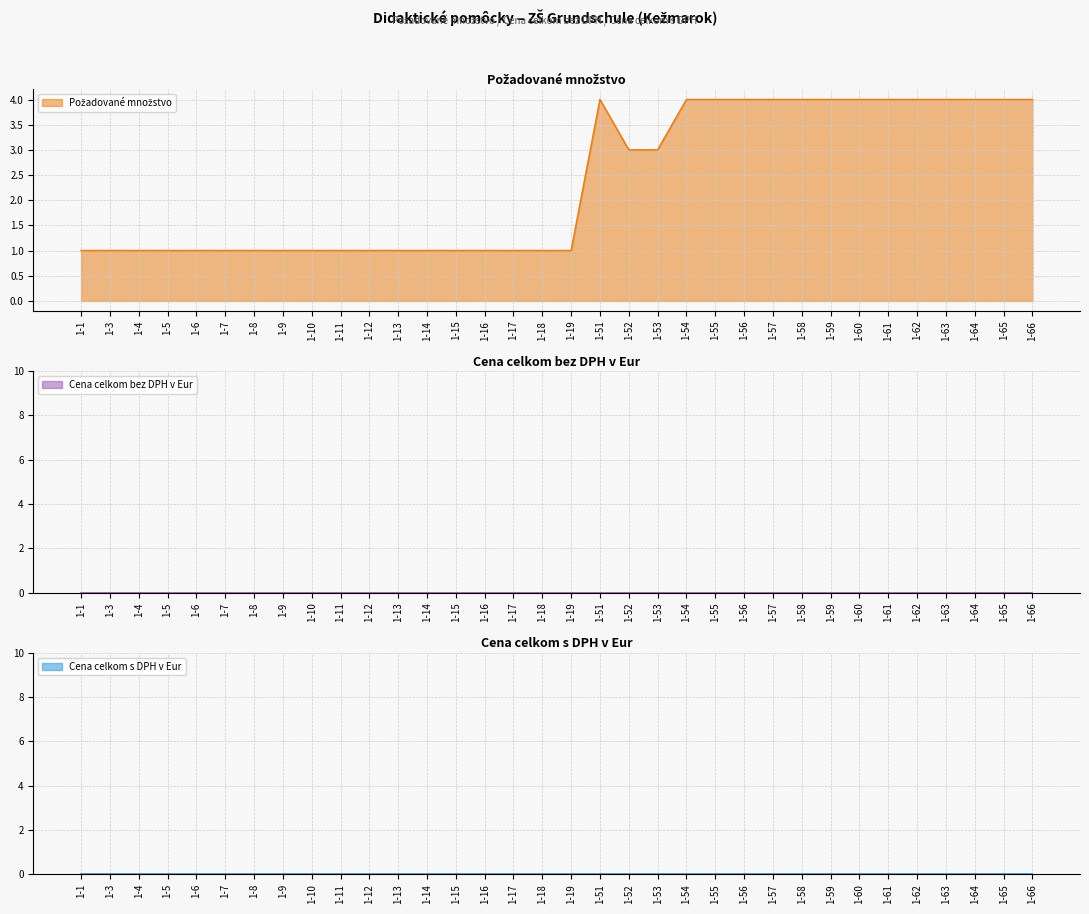

Reading left to right, extract all data points from this chart.

Požadované množstvo: 1-1=1	1-3=1	1-4=1	1-5=1	1-6=1	1-7=1	1-8=1	1-9=1	1-10=1	1-11=1	1-12=1	1-13=1	1-14=1	1-15=1	1-16=1	1-17=1	1-18=1	1-19=1	1-51=4	1-52=3	1-53=3	1-54=4	1-55=4	1-56=4	1-57=4	1-58=4	1-59=4	1-60=4	1-61=4	1-62=4	1-63=4	1-64=4	1-65=4	1-66=4
Cena celkom bez DPH v Eur: 1-1=0	1-3=0	1-4=0	1-5=0	1-6=0	1-7=0	1-8=0	1-9=0	1-10=0	1-11=0	1-12=0	1-13=0	1-14=0	1-15=0	1-16=0	1-17=0	1-18=0	1-19=0	1-51=0	1-52=0	1-53=0	1-54=0	1-55=0	1-56=0	1-57=0	1-58=0	1-59=0	1-60=0	1-61=0	1-62=0	1-63=0	1-64=0	1-65=0	1-66=0
Cena celkom s DPH v Eur: 1-1=0	1-3=0	1-4=0	1-5=0	1-6=0	1-7=0	1-8=0	1-9=0	1-10=0	1-11=0	1-12=0	1-13=0	1-14=0	1-15=0	1-16=0	1-17=0	1-18=0	1-19=0	1-51=0	1-52=0	1-53=0	1-54=0	1-55=0	1-56=0	1-57=0	1-58=0	1-59=0	1-60=0	1-61=0	1-62=0	1-63=0	1-64=0	1-65=0	1-66=0